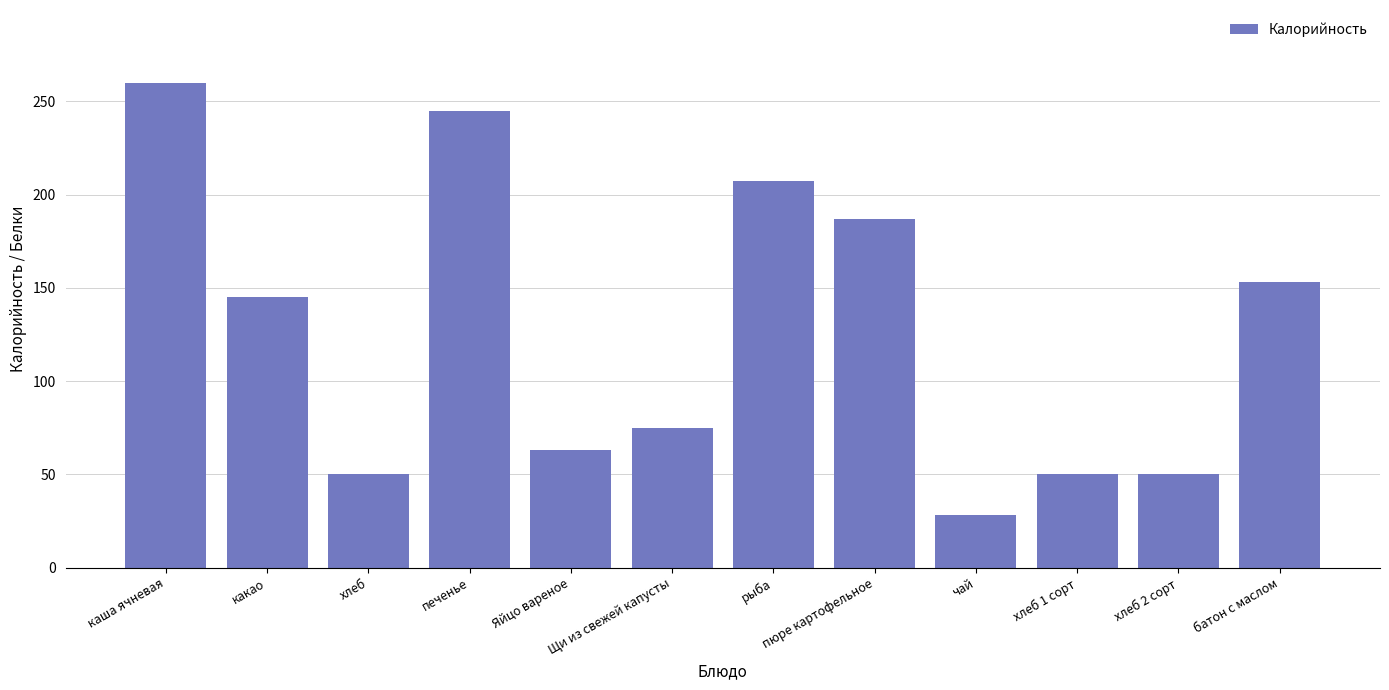

Reading left to right, list all the values displayed in this chart.

каша ячневая=260.0	какао=145.0	хлеб=50.0	печенье=245.0	Яйцо вареное=63.0	Щи из свежей капусты=74.7	рыба=207.3	пюре картофельное=187.0	чай=28.0	хлеб 1 сорт=50.0	хлеб 2 сорт=50.0	батон с маслом=153.4